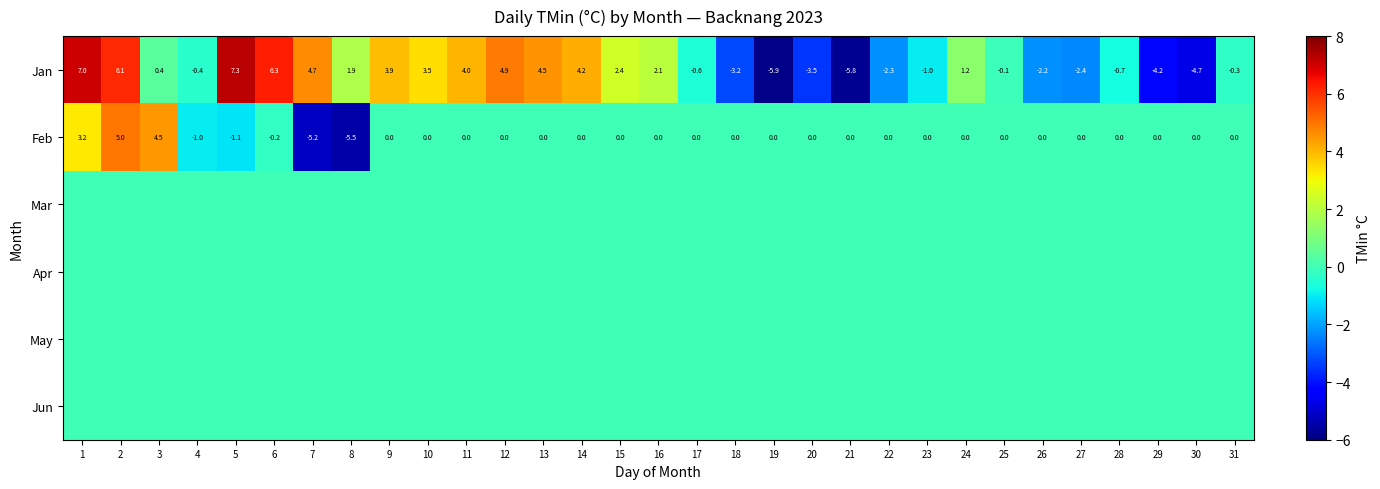

What is the difference between the second highest and second lowest values in the Feb series?

9.7